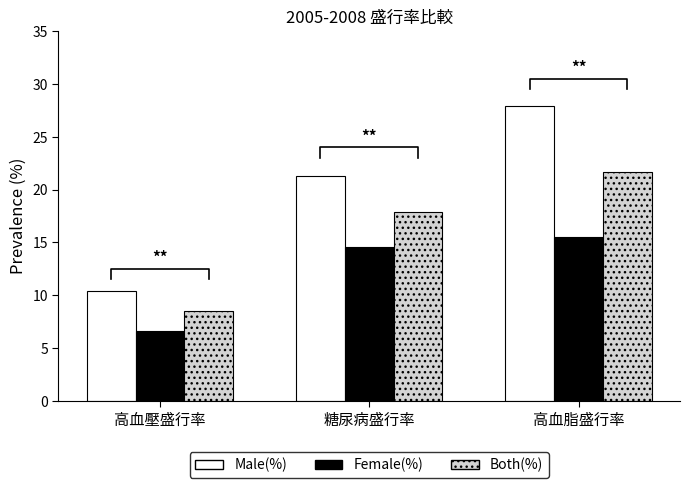

What position from the right is 高血脂盛行率?

1